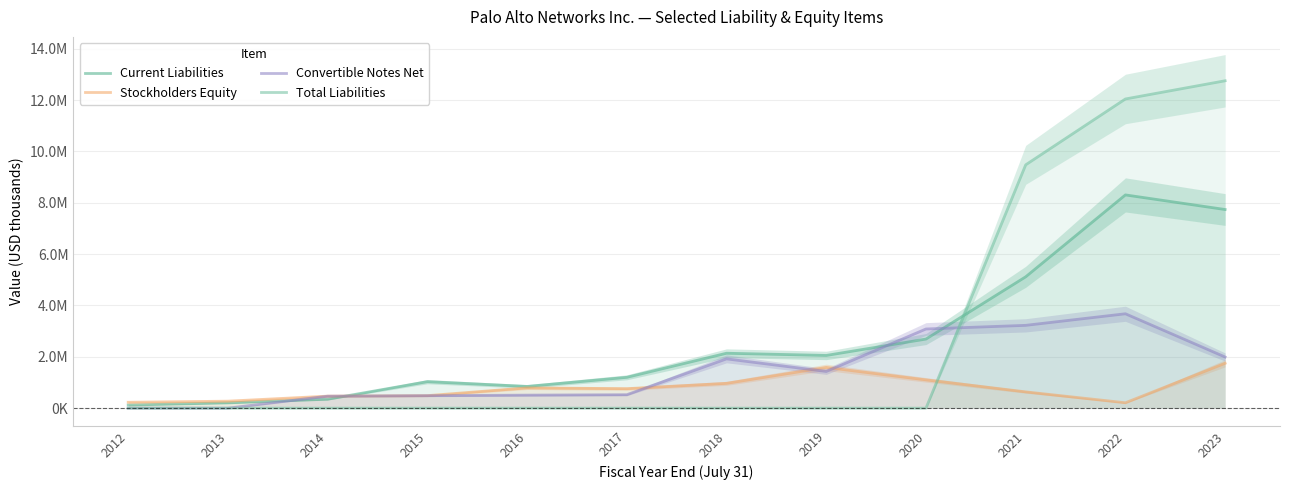

The value of Total Liabilities at 2012 is 0. True or false?

True